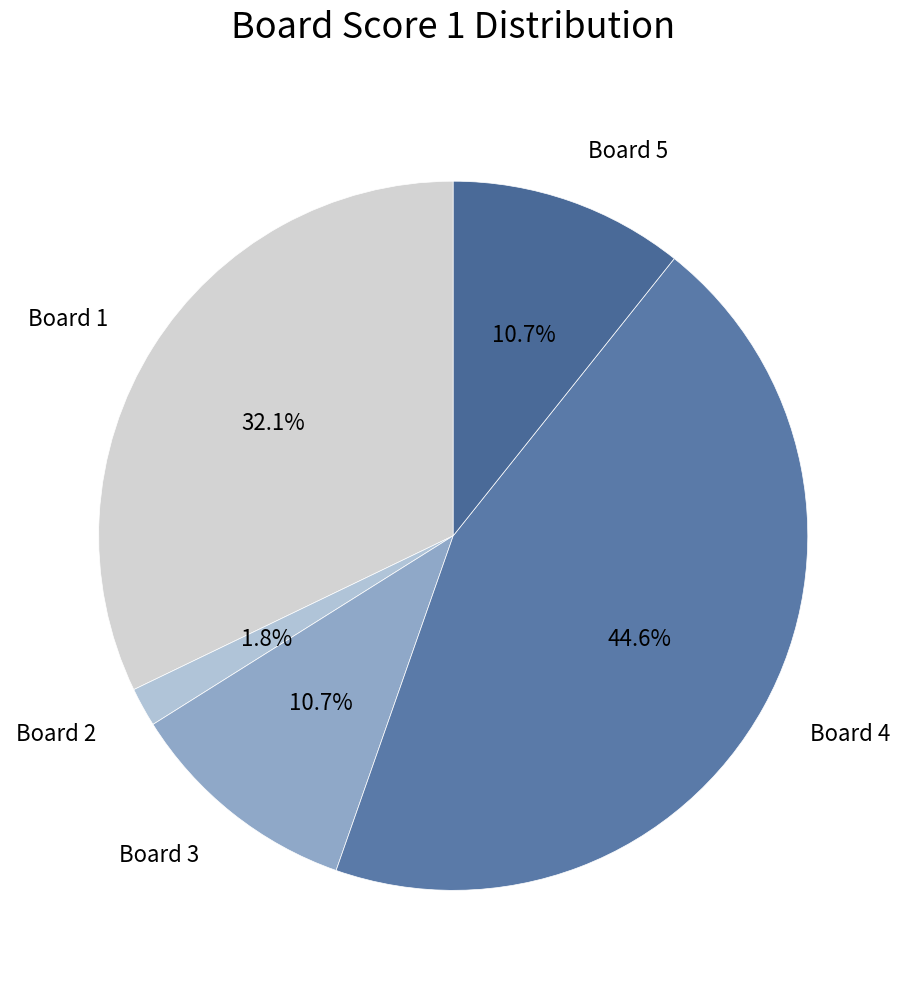

To the nearest percent, what is the difference between the Board 2 and Board 1 slice percentages?

30%